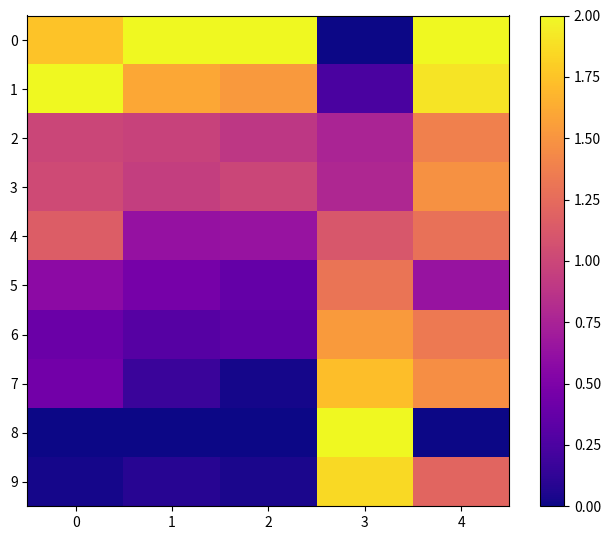

Reading left to right, list all the values displayed in this chart.

0: 0=1.7	1=2.0	2=2.0	3=0.0	4=2.0
1: 0=2.0	1=1.6	2=1.5	3=0.2	4=1.9
2: 0=1.0	1=1.0	2=0.9	3=0.8	4=1.4
3: 0=1.0	1=0.9	2=1.0	3=0.8	4=1.5
4: 0=1.2	1=0.6	2=0.6	3=1.1	4=1.3
5: 0=0.6	1=0.5	2=0.4	3=1.3	4=0.6
6: 0=0.4	1=0.3	2=0.3	3=1.5	4=1.3
7: 0=0.4	1=0.2	2=0.0	3=1.7	4=1.5
8: 0=0.0	1=0.0	2=0.0	3=2.0	4=0.0
9: 0=0.0	1=0.1	2=0.0	3=1.9	4=1.2